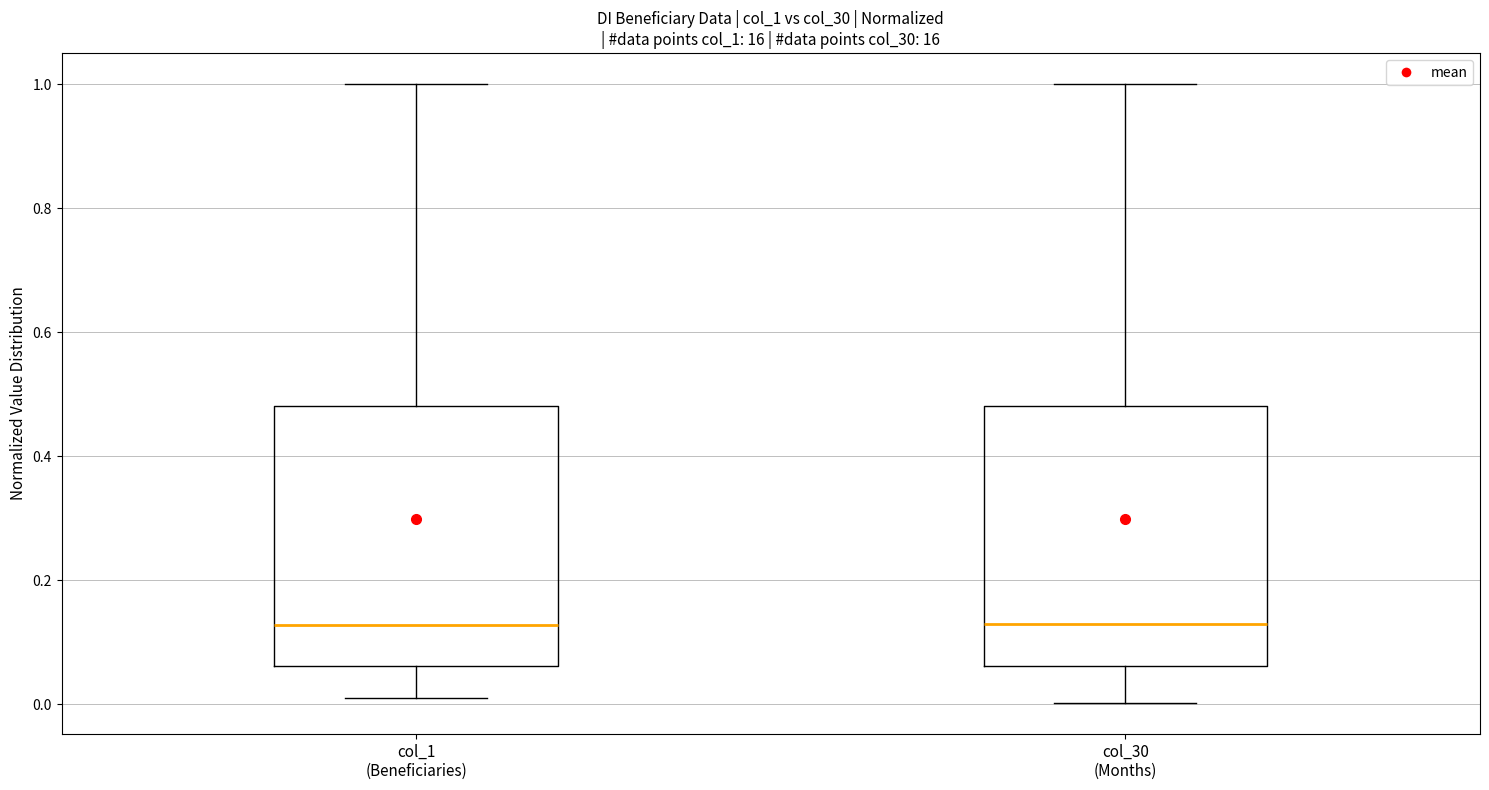

Where is the lower edge of the box for col_1 (Beneficiaries) on the y-axis? The values are not printed on the chart, so give them approximately, as read against the axis.

0.06